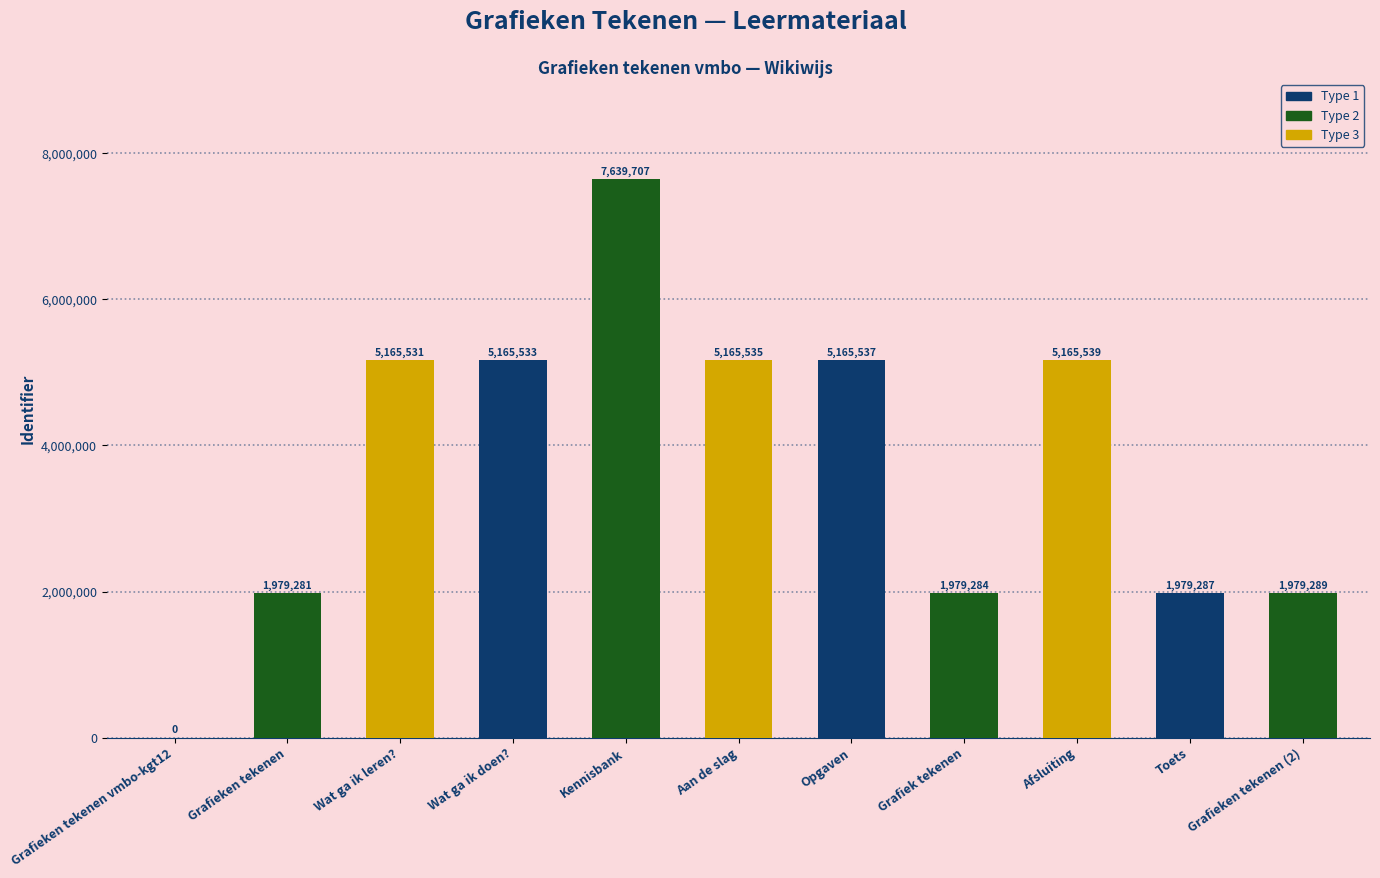

At which category does the chart reach its peak across all series?

Kennisbank